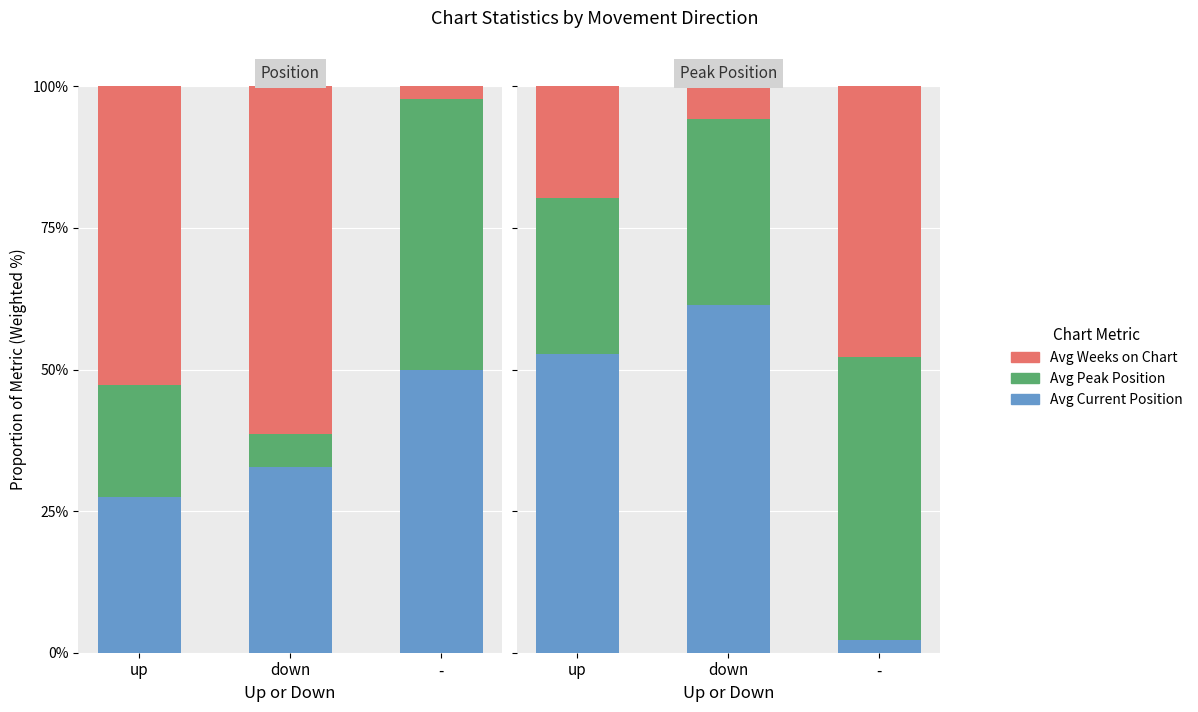

Which has a higher value, up or down?

down